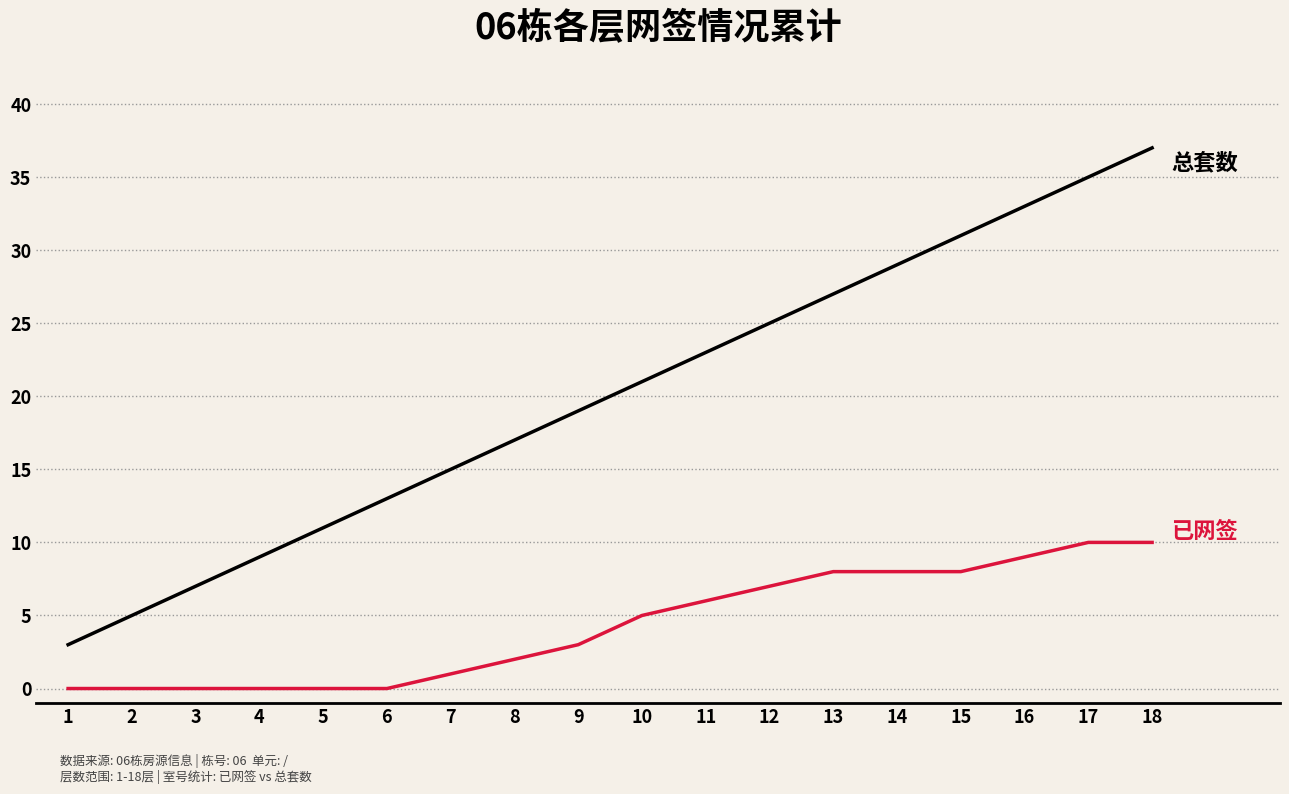

What is the total value across all series at 18?

47